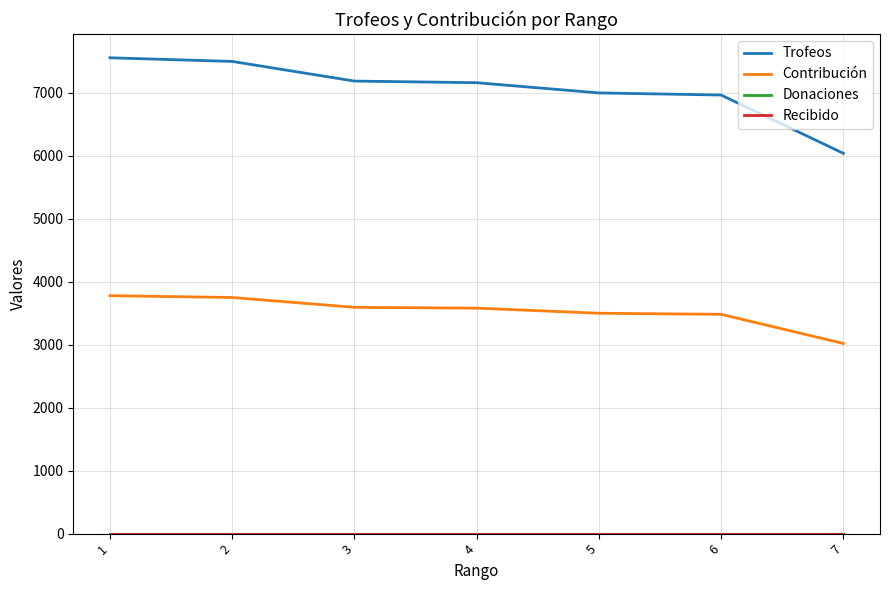

True or false: Donaciones and Contribución intersect in this chart.

False